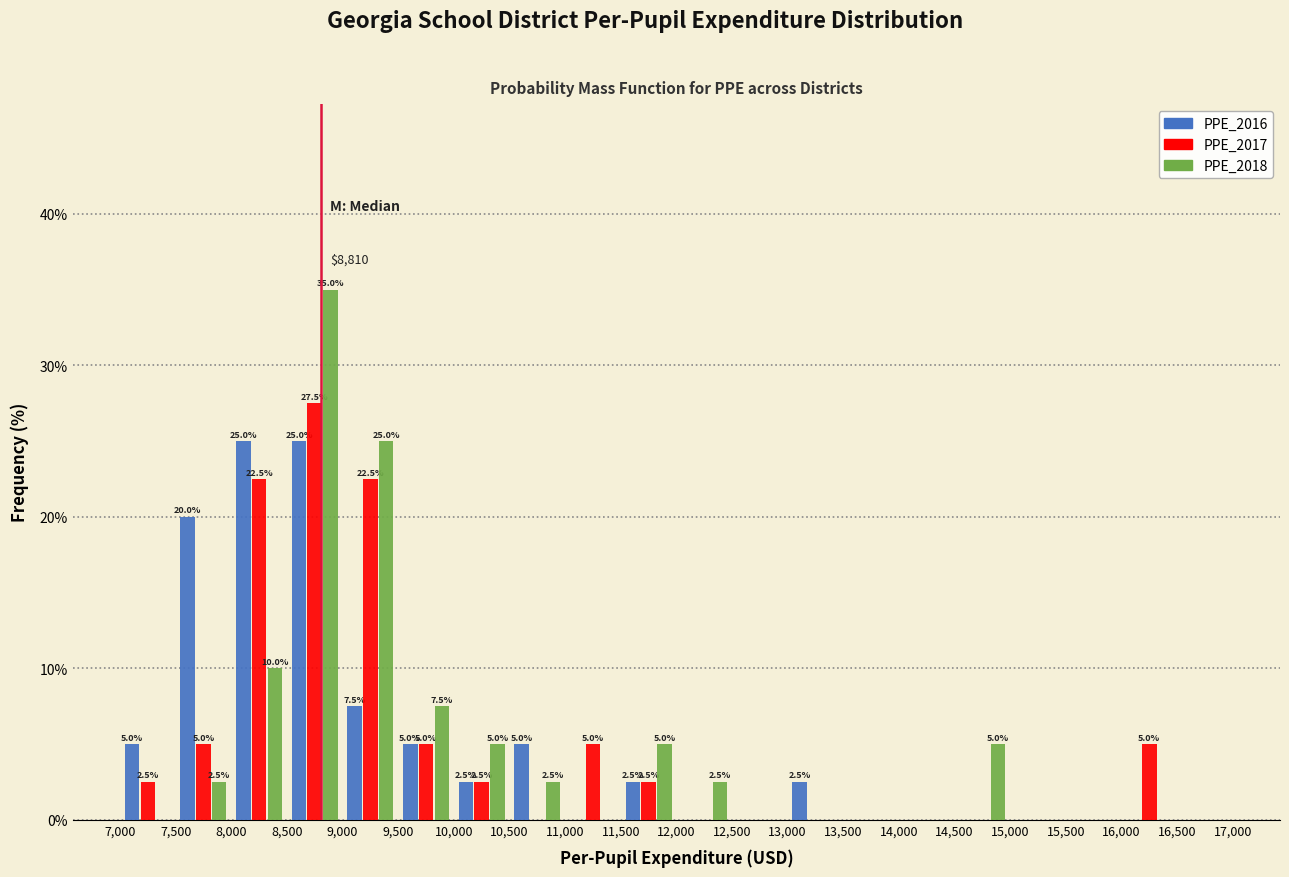

In the PPE_2017 series, which range on the x-axis has the tallest bar?

8,500 to 9,000